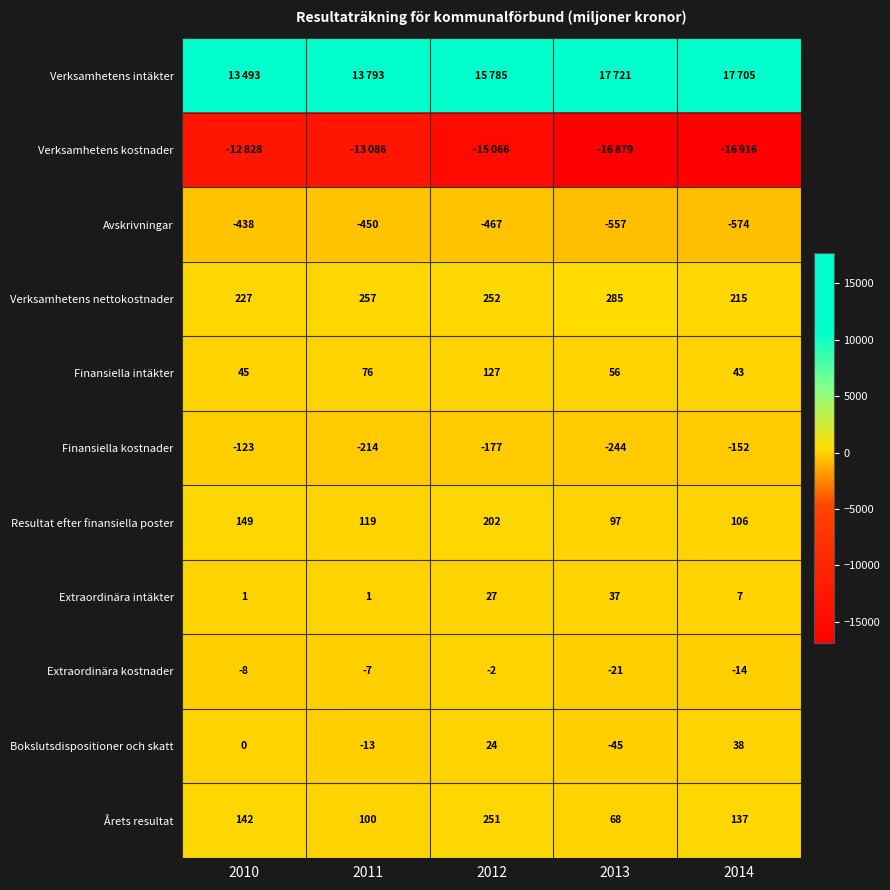

What value does the Finansiella kostnader series have at 2013, to the nearest 50?

-250